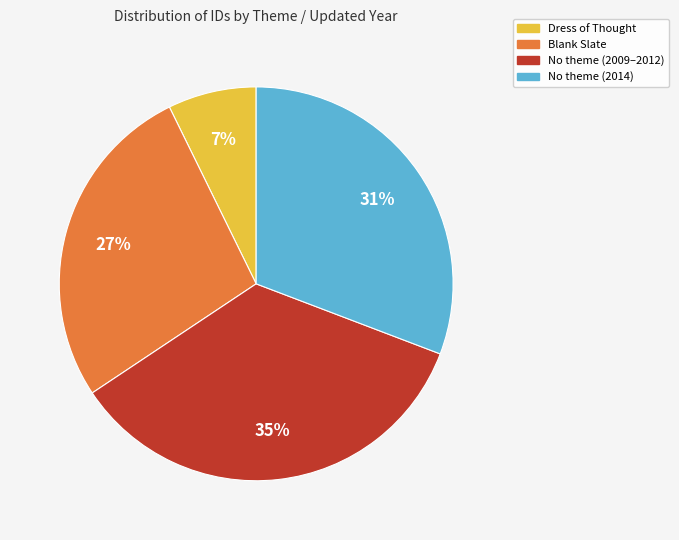

To the nearest percent, what is the difference between the largest and smallest slice percentages?

28%